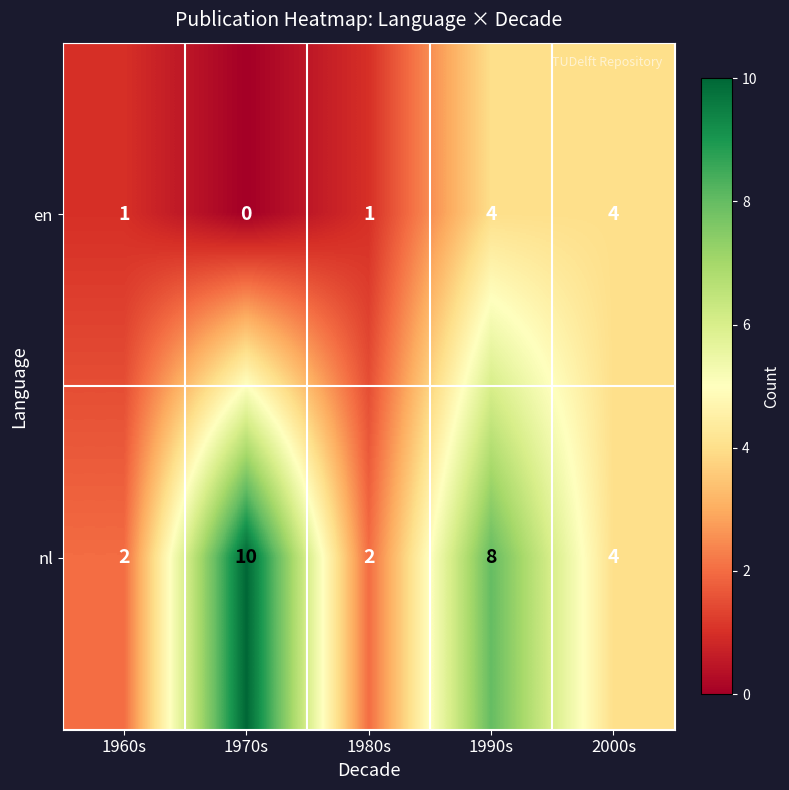

Is it true that nl equals 1 at 1980s?

False